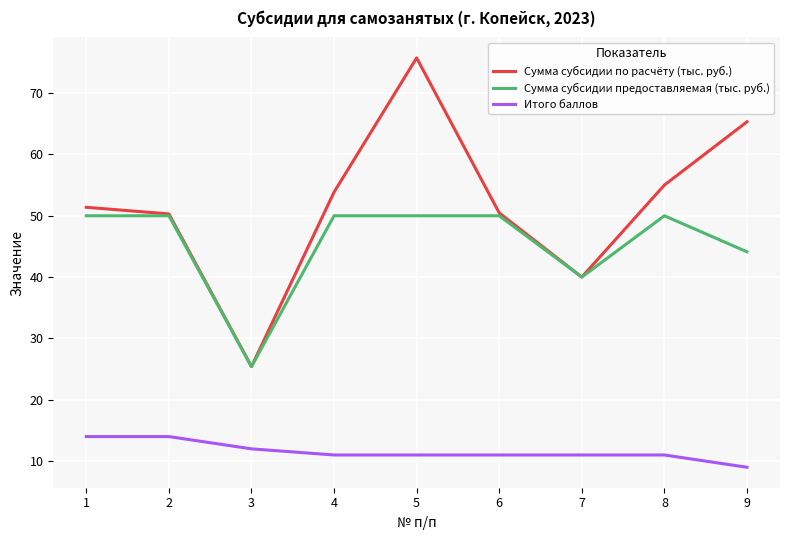

True or false: Сумма субсидии по расчёту (тыс. руб.) and Итого баллов cross at least once.

False